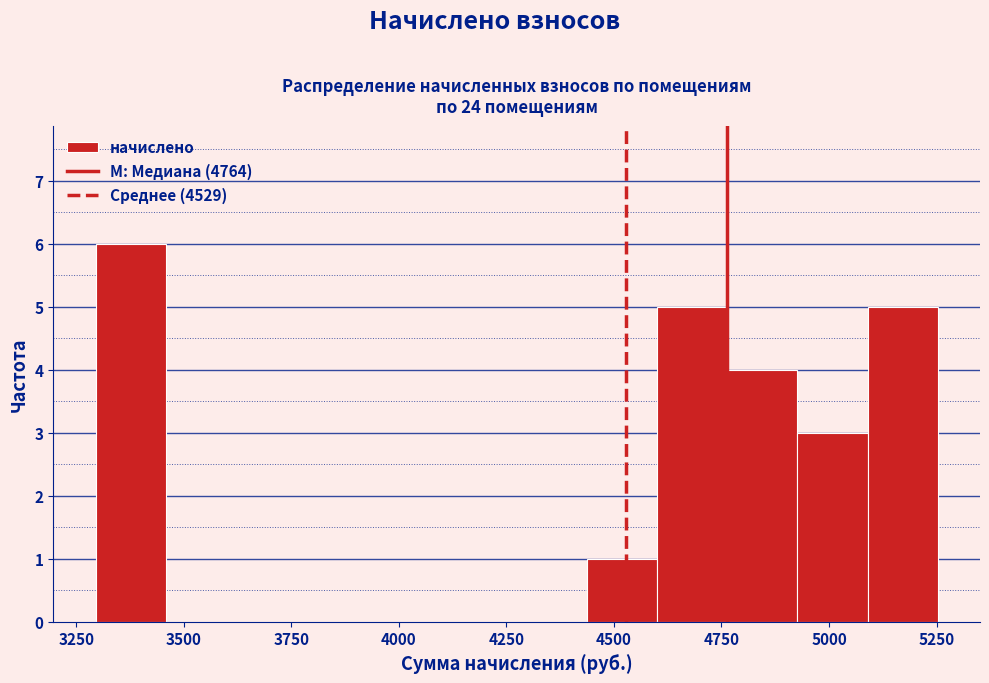

Around what value on the x-axis is the tallest bar? Give the approximate position of its centre, as read against the axis.

3400